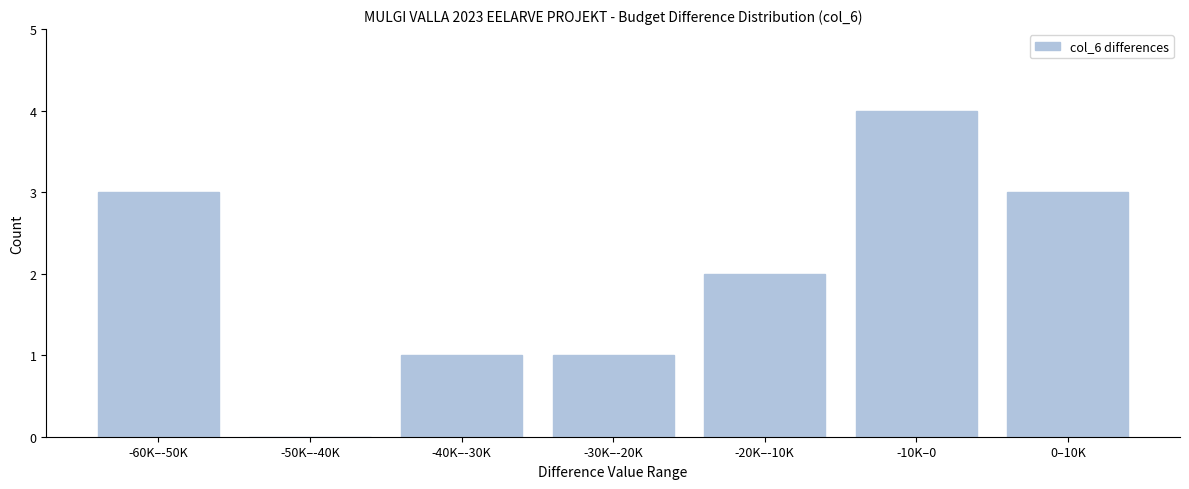

Reading left to right, transcribe all the data shown in this chart.

-60K–-50K=3	-50K–-40K=0	-40K–-30K=1	-30K–-20K=1	-20K–-10K=2	-10K–0=4	0–10K=3